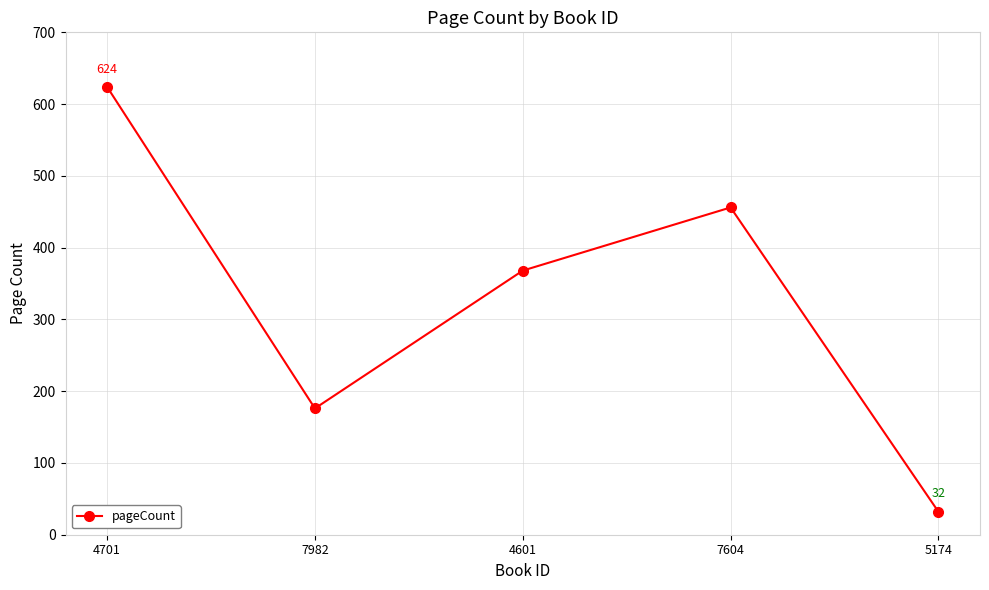

True or false: the data shows 368 at 4601.

True